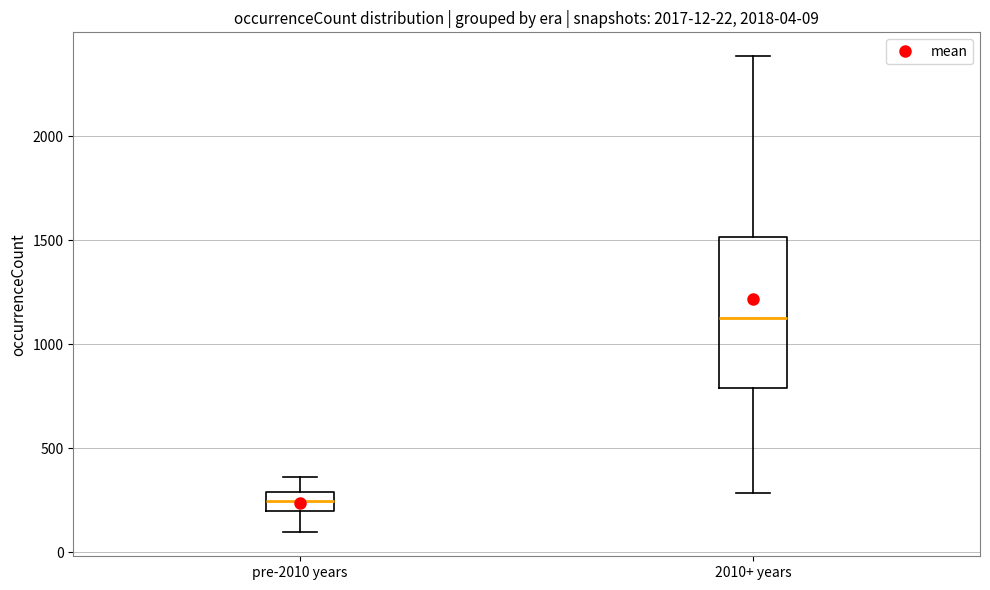

Comparing the boxes themselves (not the whiskers), which one is the tallest?

2010+ years